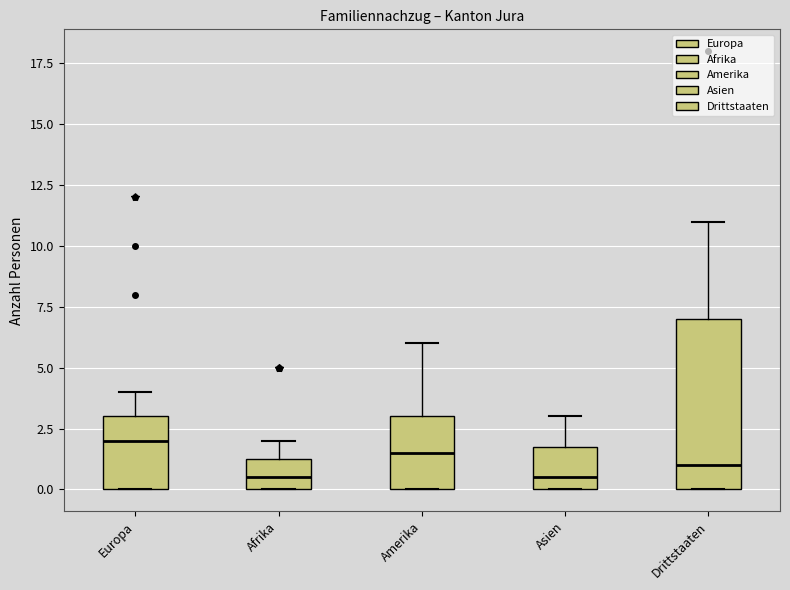

Reading left to right, transcribe this box plot: for each box, give where its median line is, the range the box spans, and where its two whiskers end, as read against the y-axis. The values are not printed on the chart, so give them approximately, as read against the axis.

Europa: median 2.0, box 0.0 to 3.0, whiskers 0.0 to 4.0
Afrika: median 0.5, box 0.0 to 1.5, whiskers 0.0 to 2.0
Amerika: median 1.5, box 0.0 to 3.0, whiskers 0.0 to 6.0
Asien: median 0.5, box 0.0 to 2.0, whiskers 0.0 to 3.0
Drittstaaten: median 1.0, box 0.0 to 7.0, whiskers 0.0 to 11.0